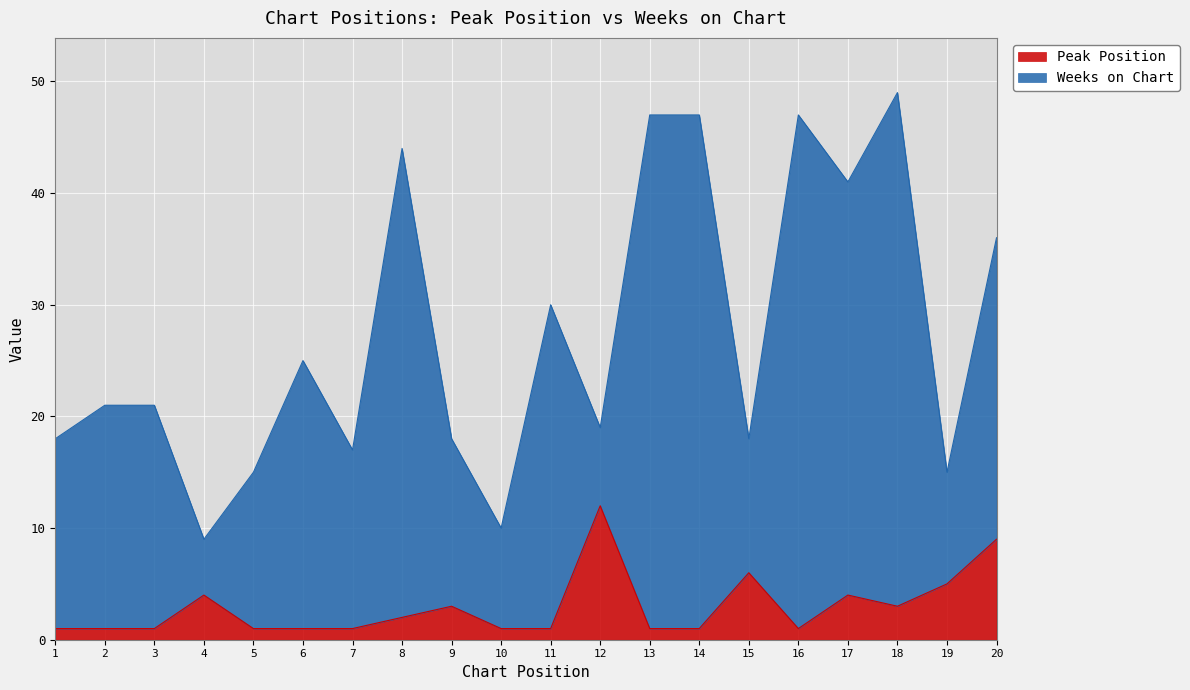

What is the change in value from 12 to 13?

-11